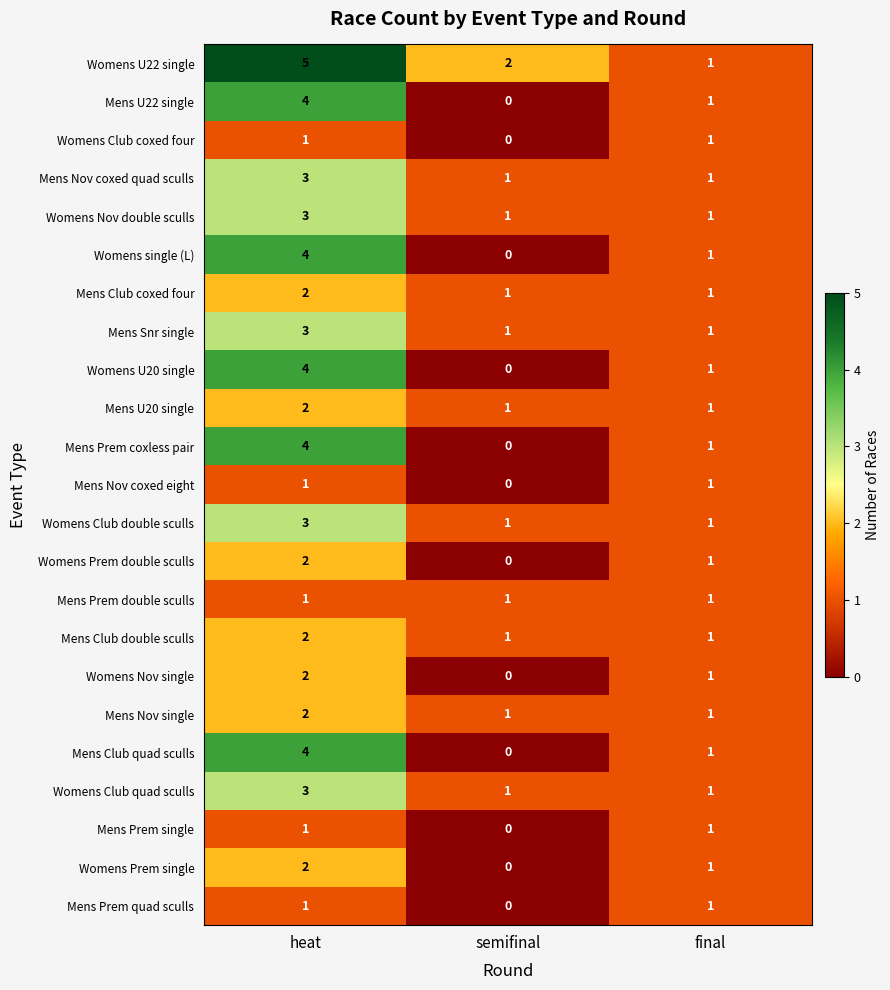

At which label does Womens single (L) first exceed 1?

heat